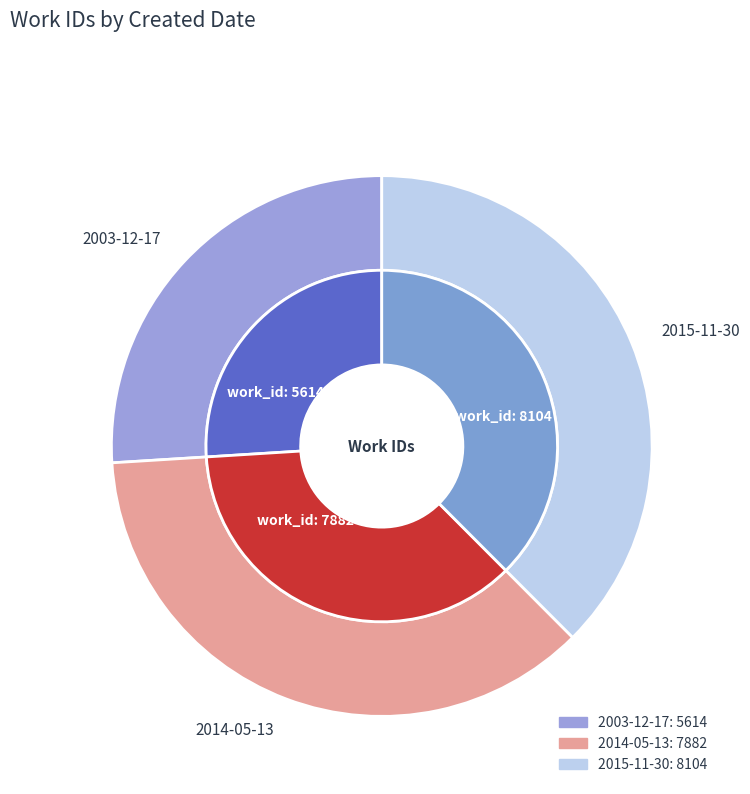

To the nearest percent, what is the average slice percentage?

33%